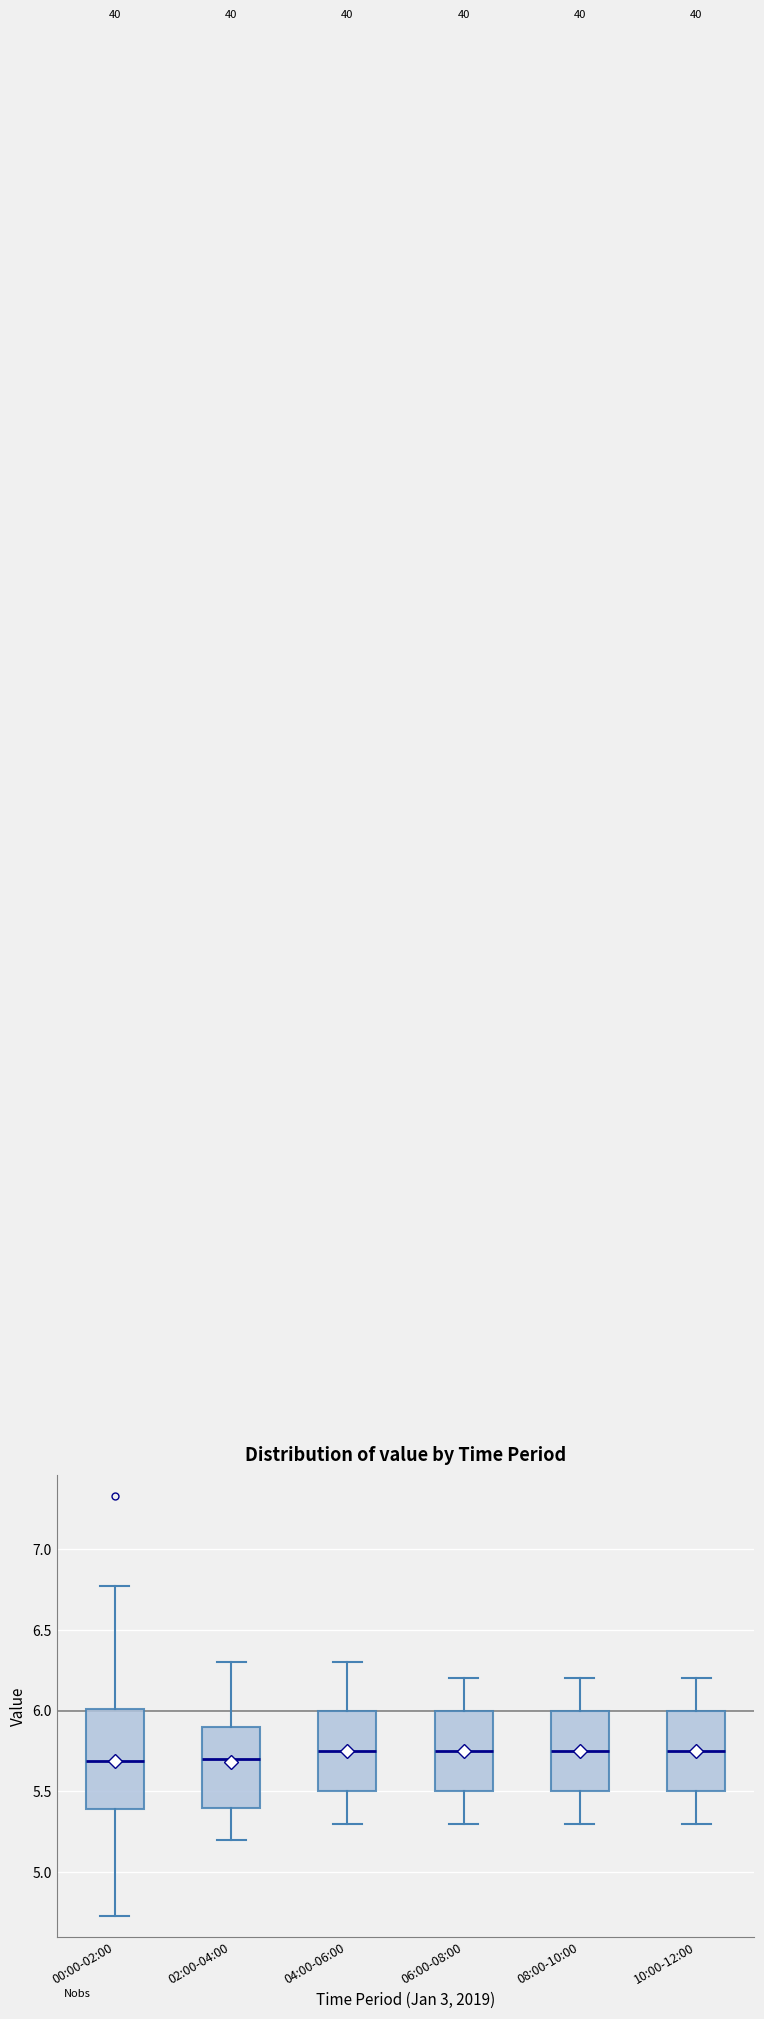

Where is the upper edge of the box for 10:00-12:00 on the y-axis? The values are not printed on the chart, so give them approximately, as read against the axis.

6.00